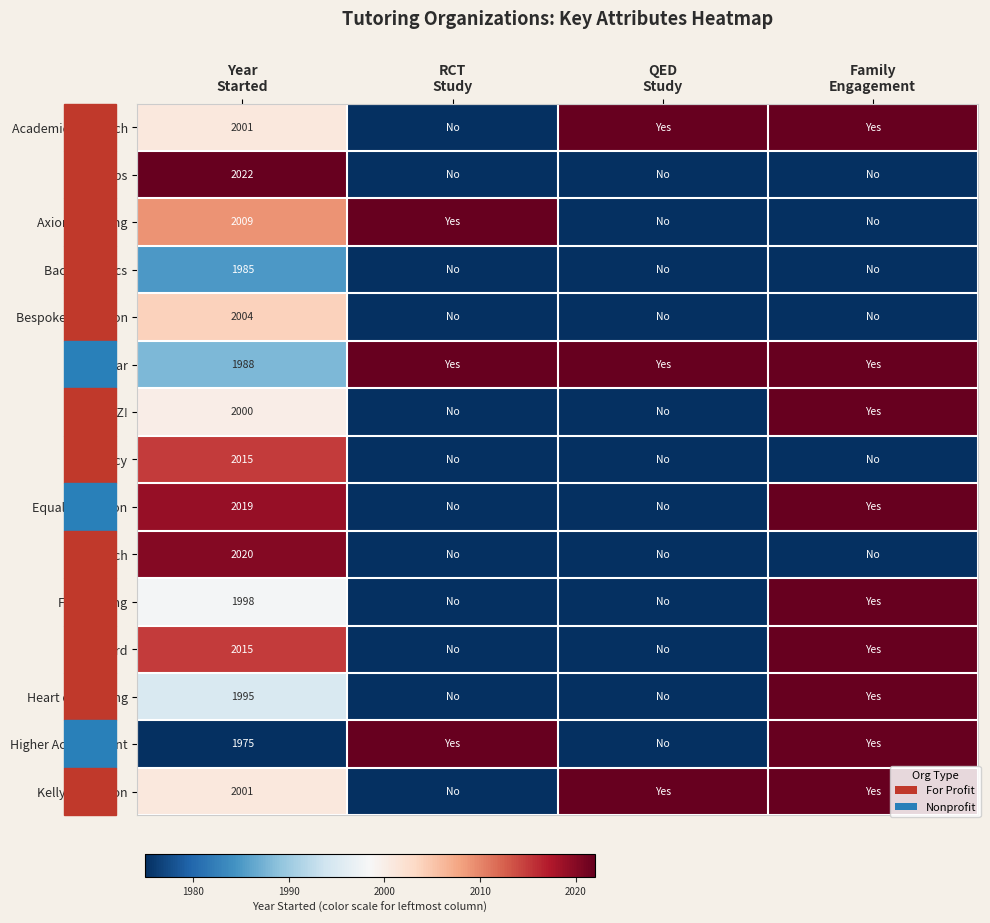

Is it true that Higher Achievement equals 0.4 at Family Engagement?

False